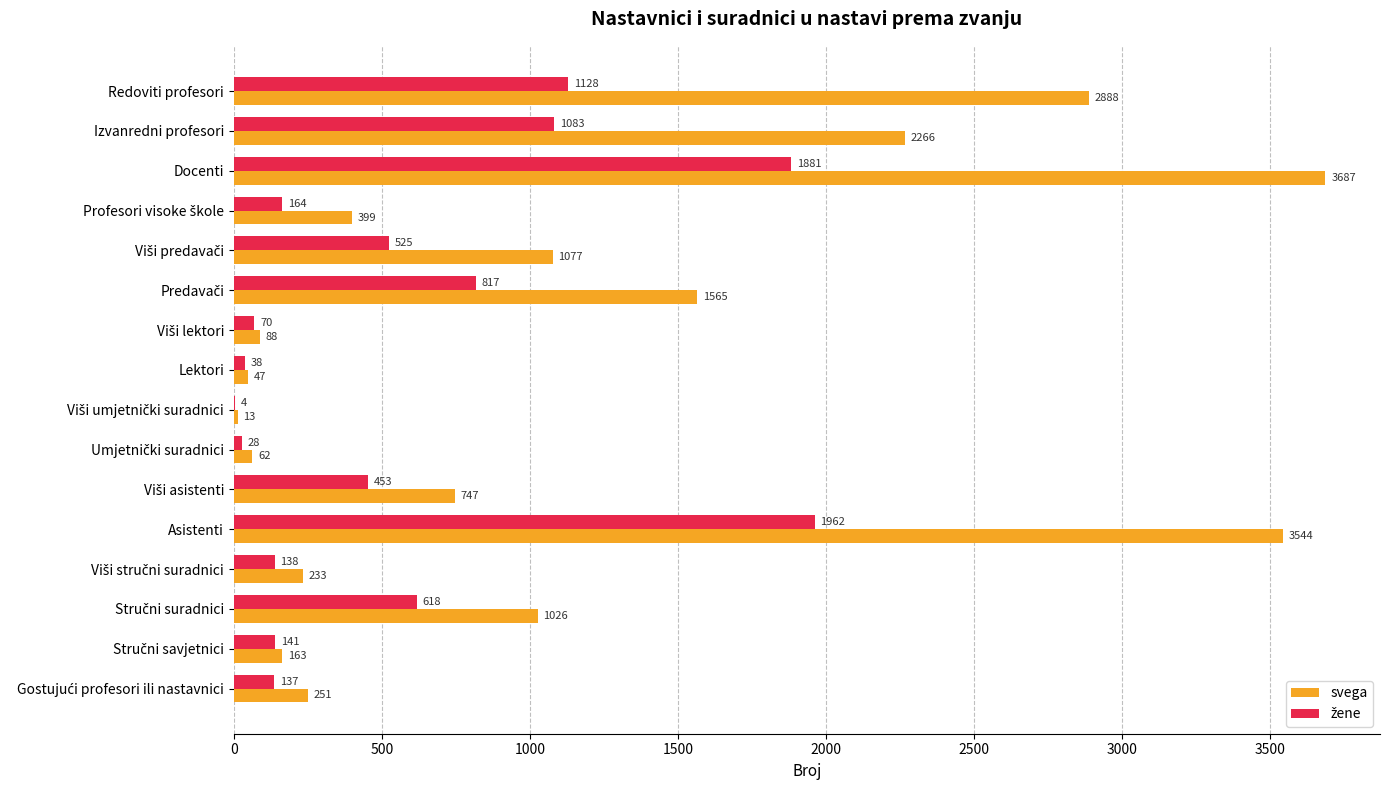

Which label corresponds to the largest value in the chart?

Docenti